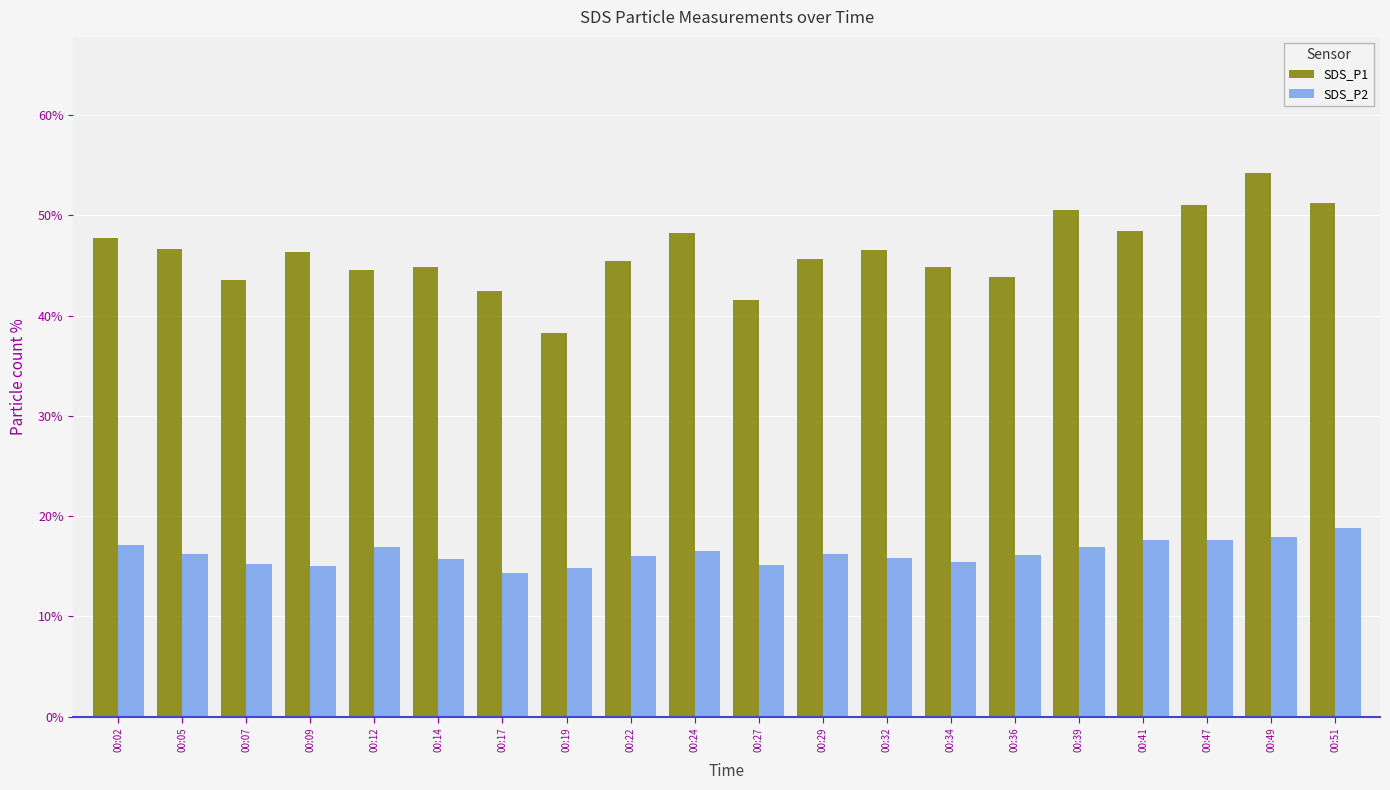

What is the sum of all SDS_P1 values?

926.3